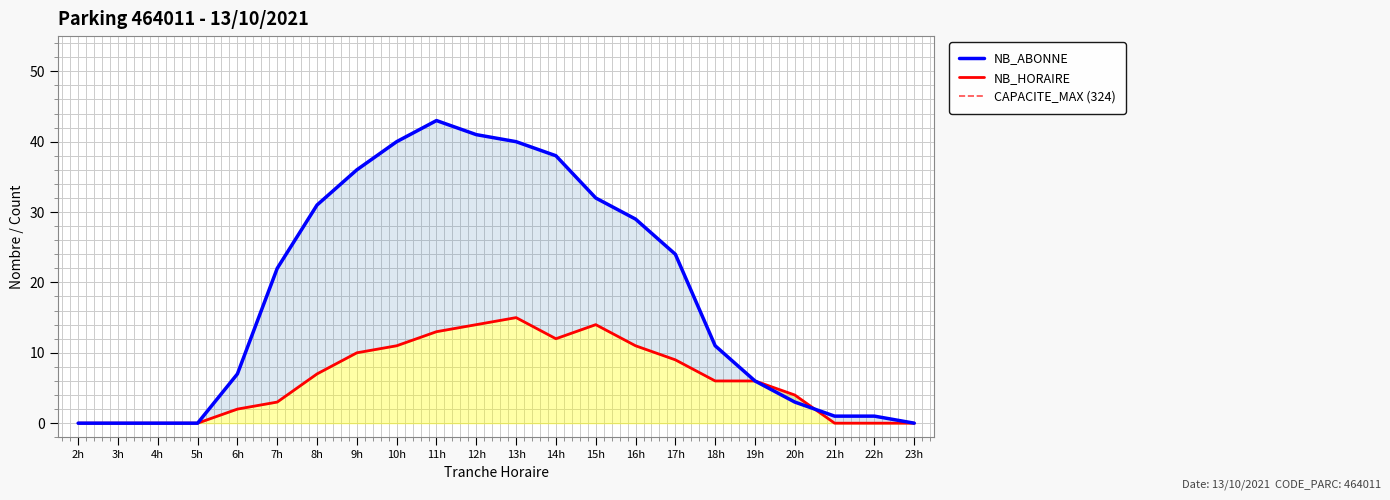

Which series has the largest total across all categories?

NB_ABONNE